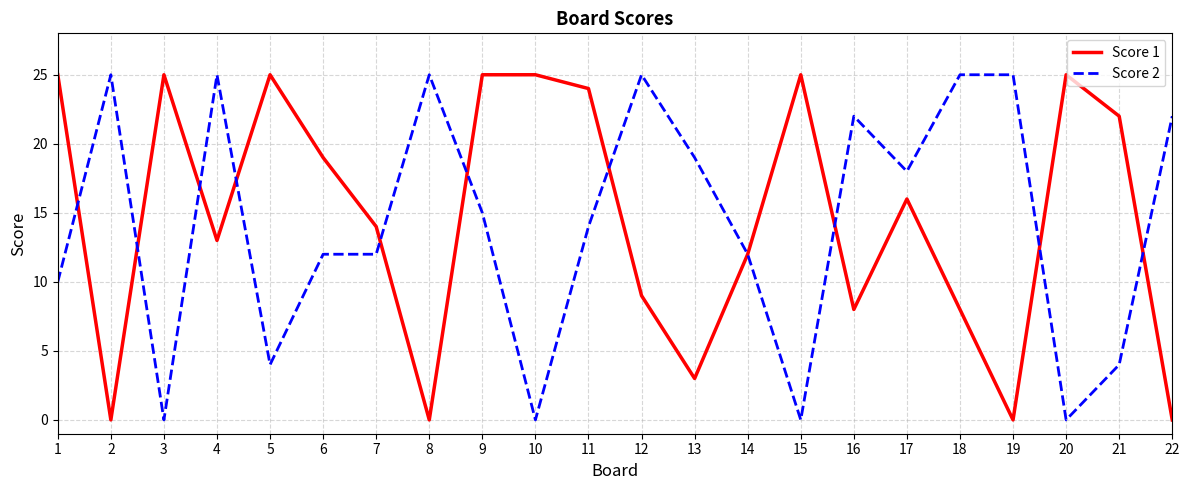

Where is the first local maximum for Score 2?

2